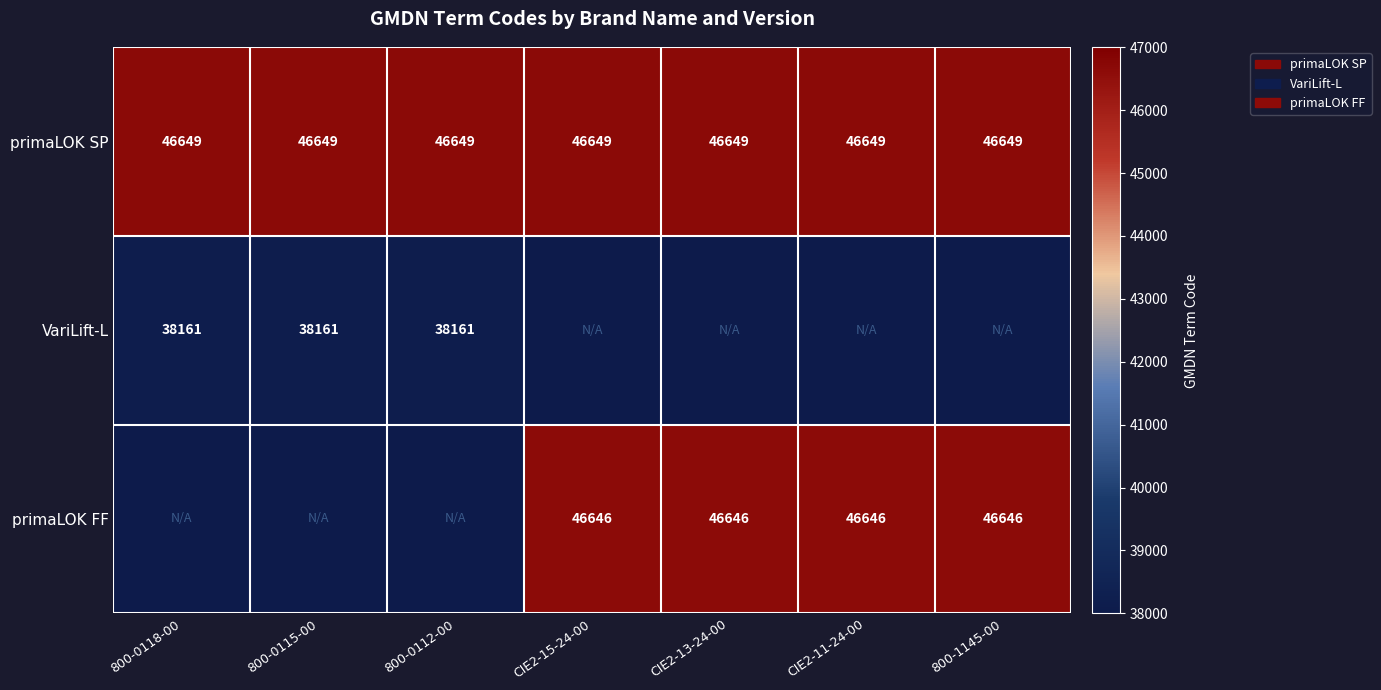

True or false: primaLOK FF has a value of 76232.5 at CIE2-15-24-00.

False